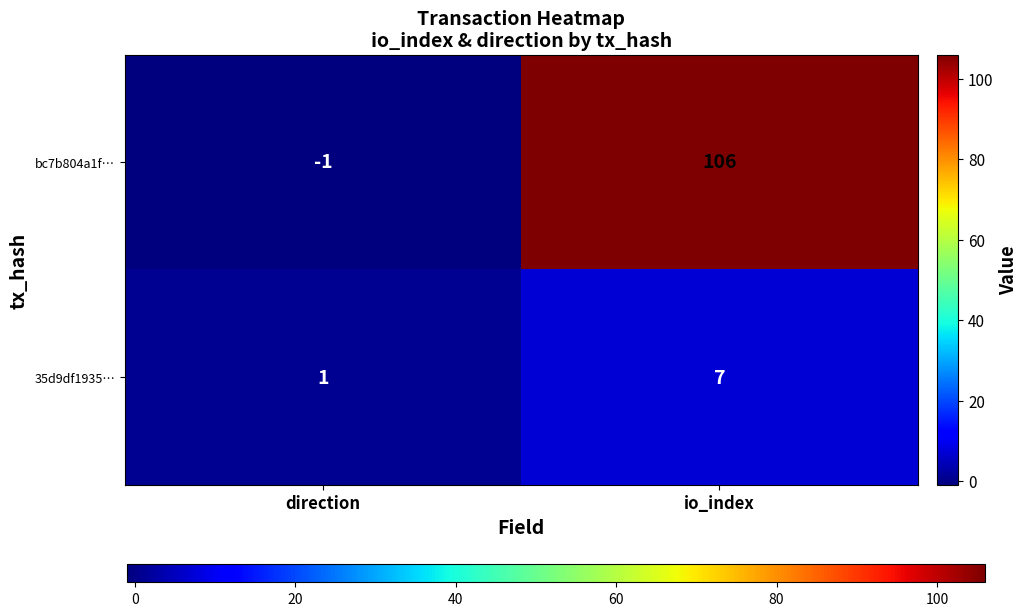

At which label does bc7b804a1f… reach its peak?

io_index